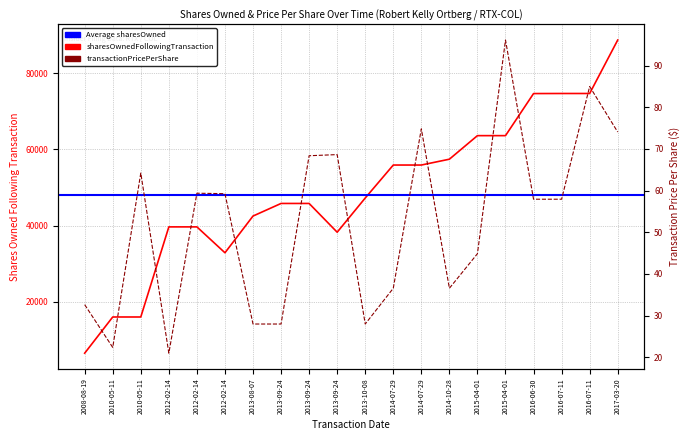

Is this an area chart (filled region under the line)?

No